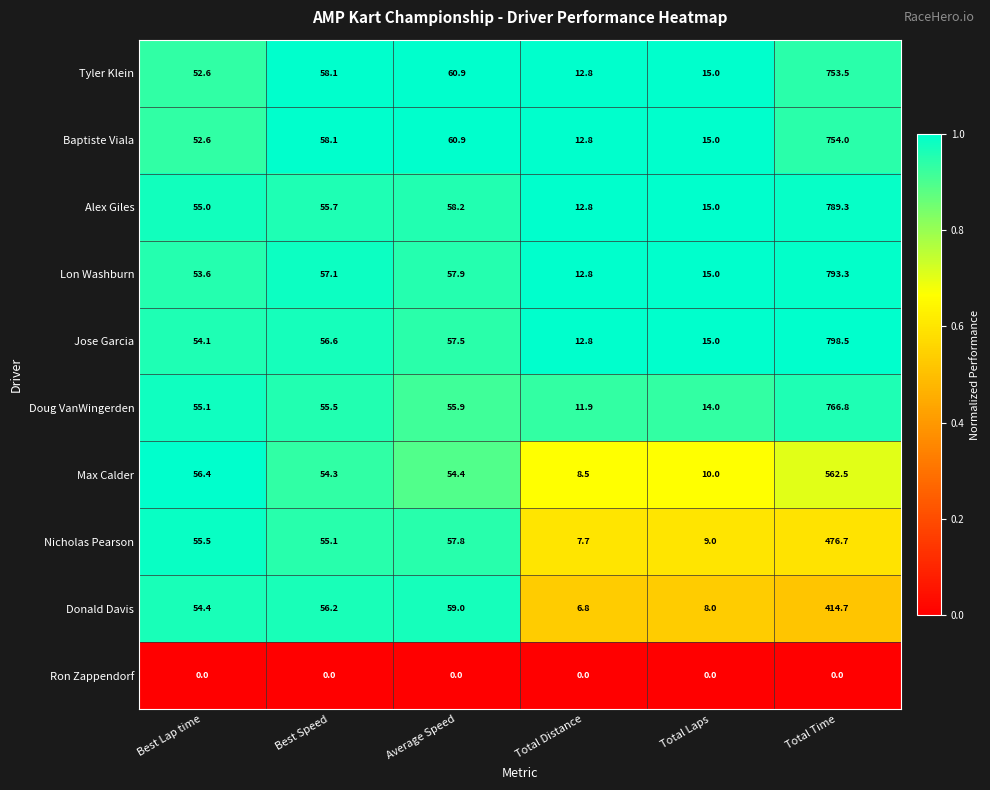

Which category has the lowest value in the Doug VanWingerden series?

Total Distance